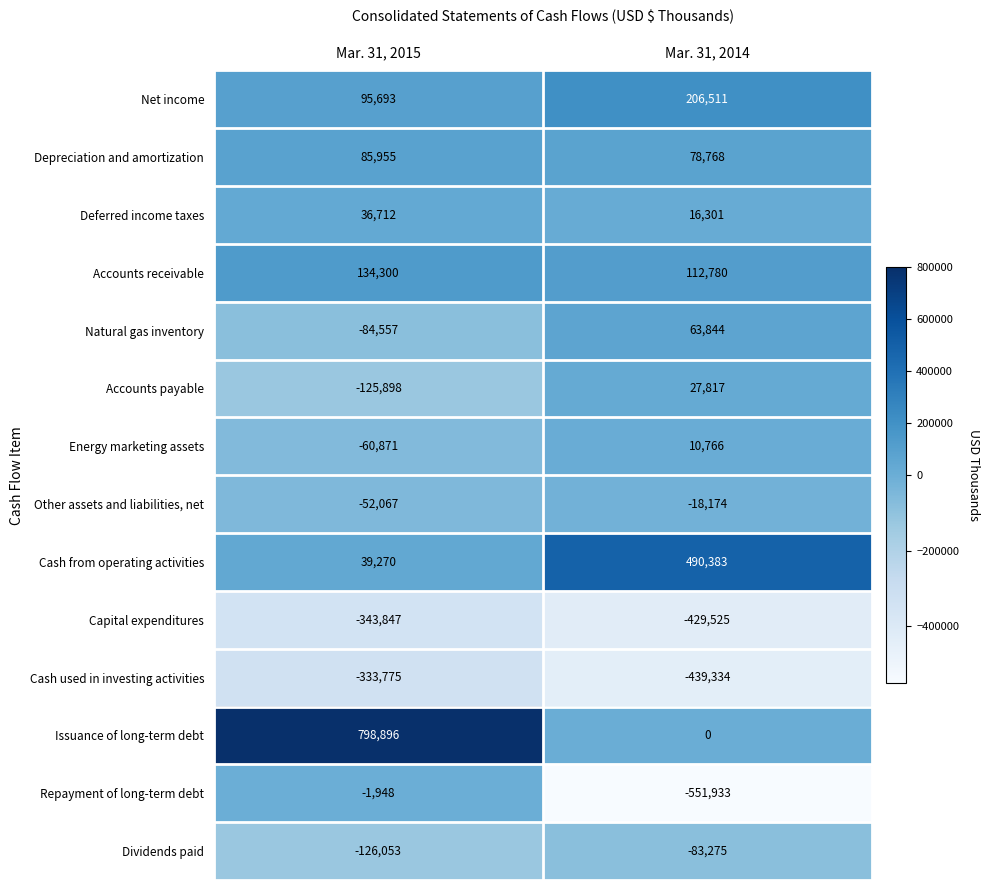

Where is Other assets and liabilities, net nearest to the value -35120?

Mar. 31, 2014